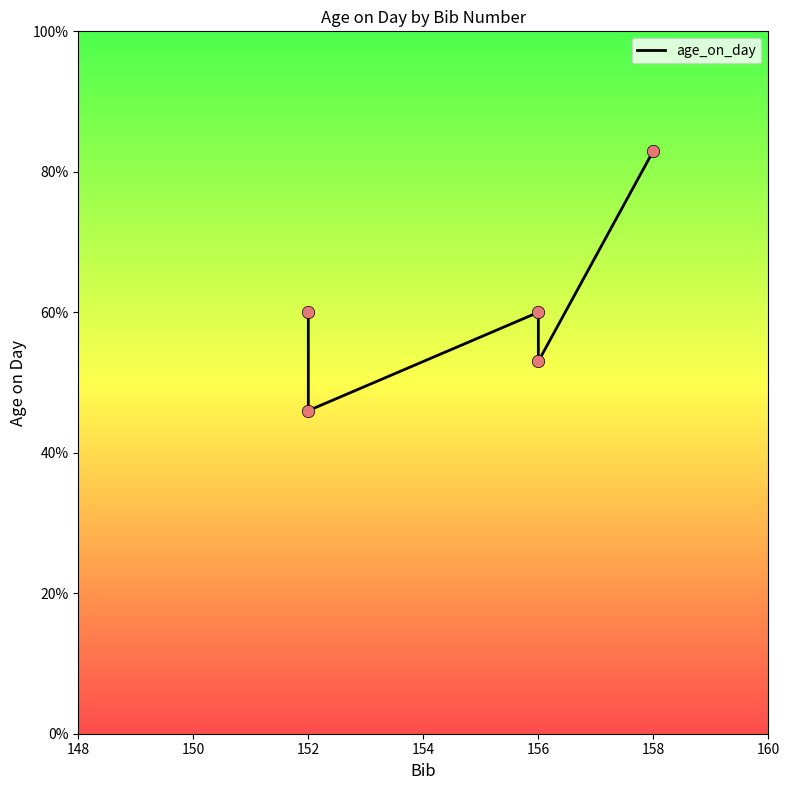

Between 156 and 152, which is larger?

156